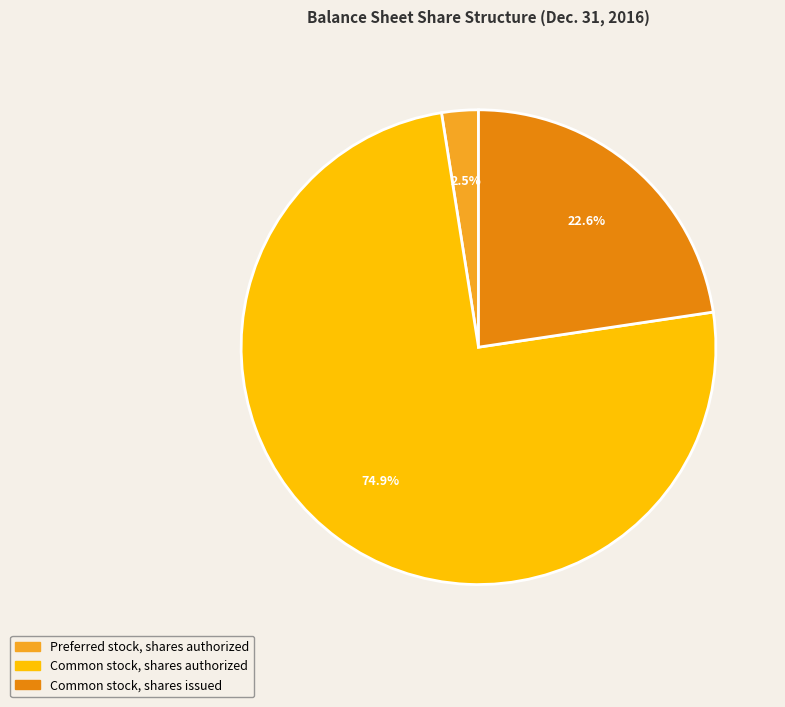

Rank the categories by value from highest to lowest.

Common stock, shares authorized, Common stock, shares issued, Preferred stock, shares authorized